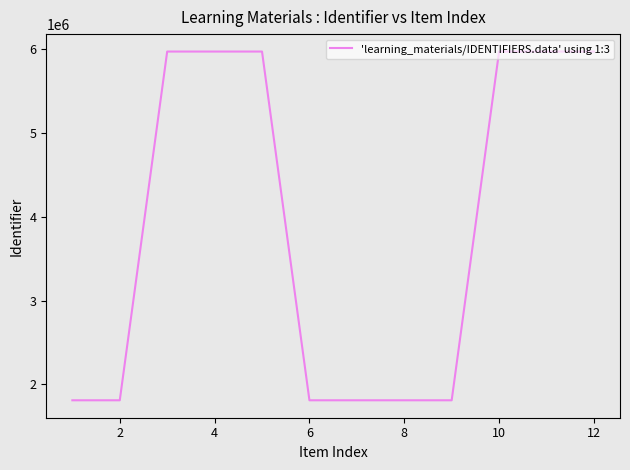

What is the smallest value displayed?

1809757